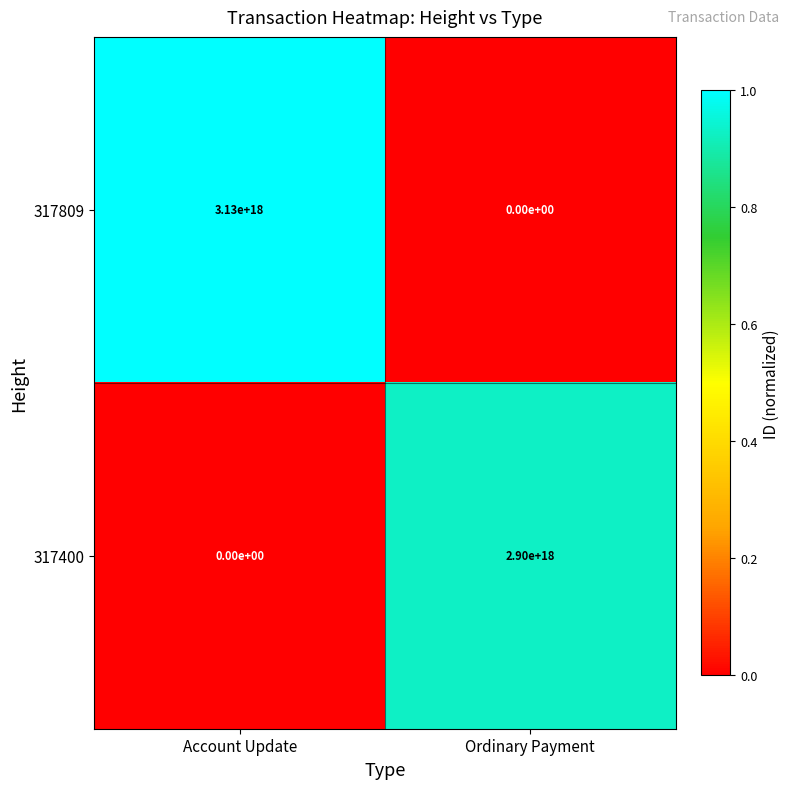

Where is 317400 nearest to the value 1450000000000000000?

Account Update